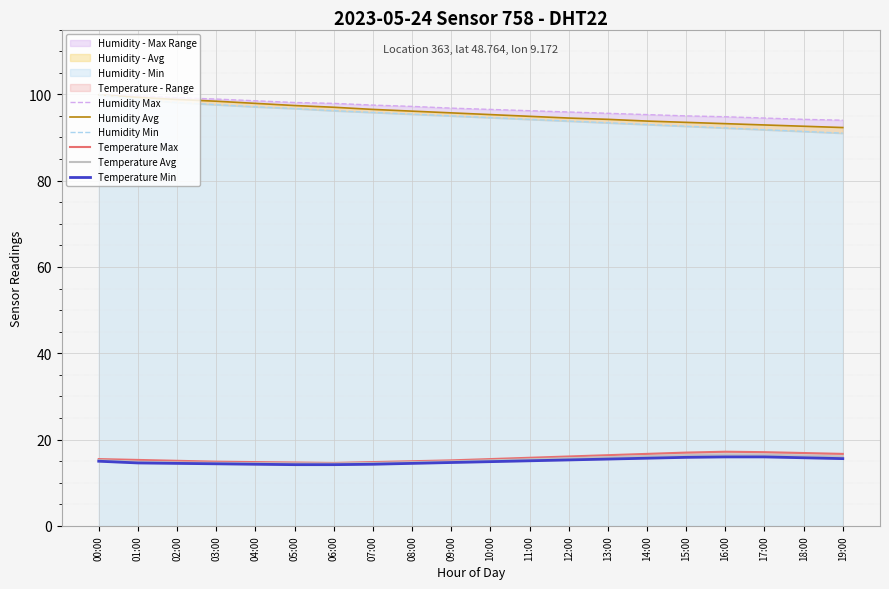

The value of Temperature Max at 02:00 is 7.8. True or false?

False